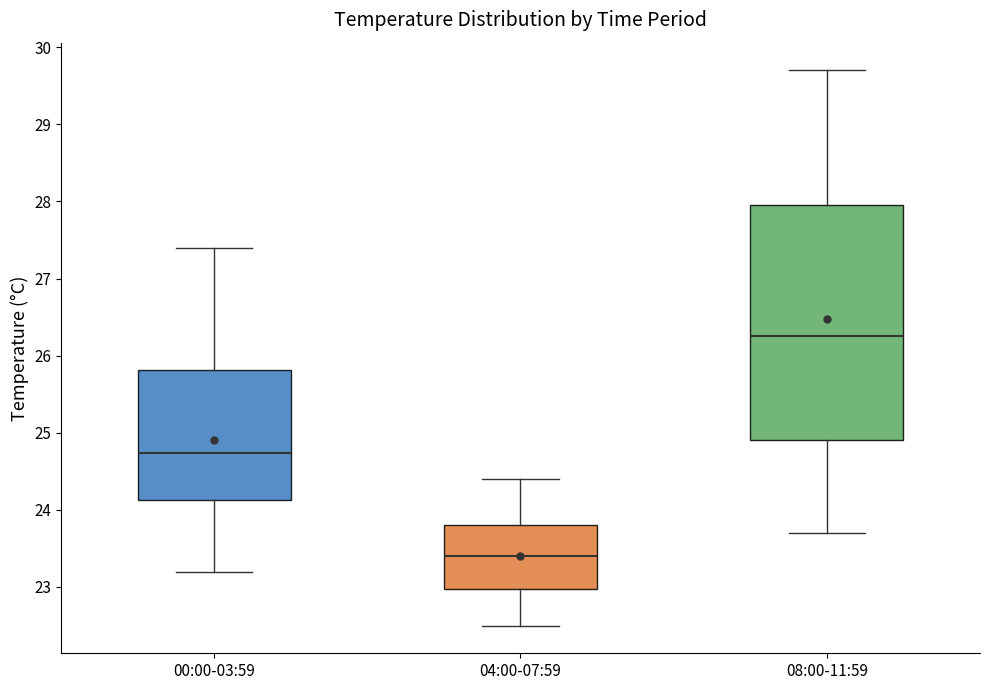

Comparing the boxes themselves (not the whiskers), which one is the tallest?

08:00-11:59